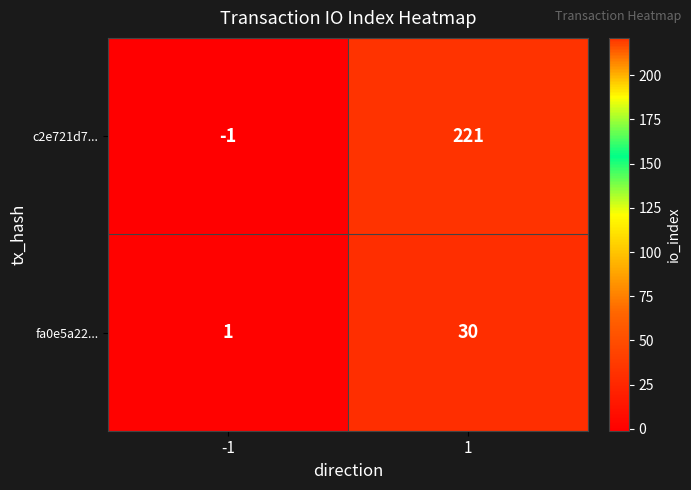

What is the smallest value displayed?

-1